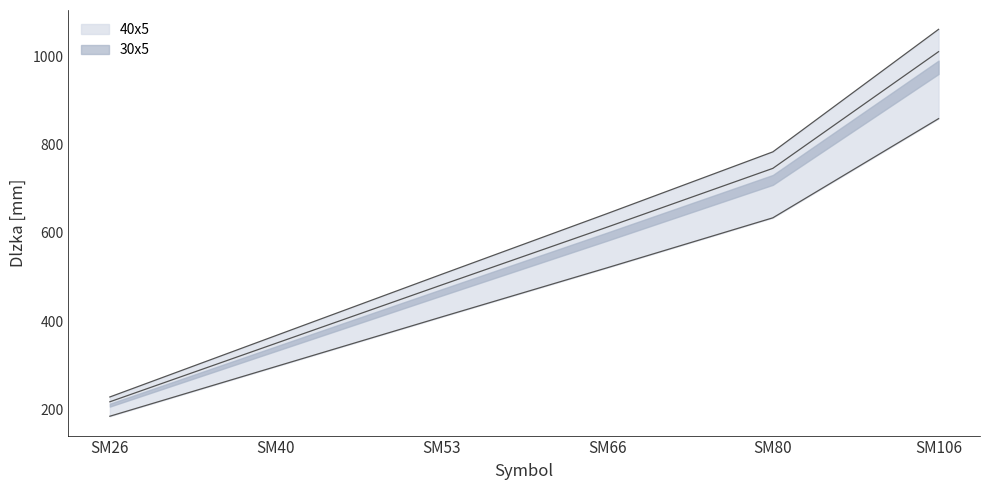

What is the sum of the 40x5 values at SM26 and SM106?

1289.4